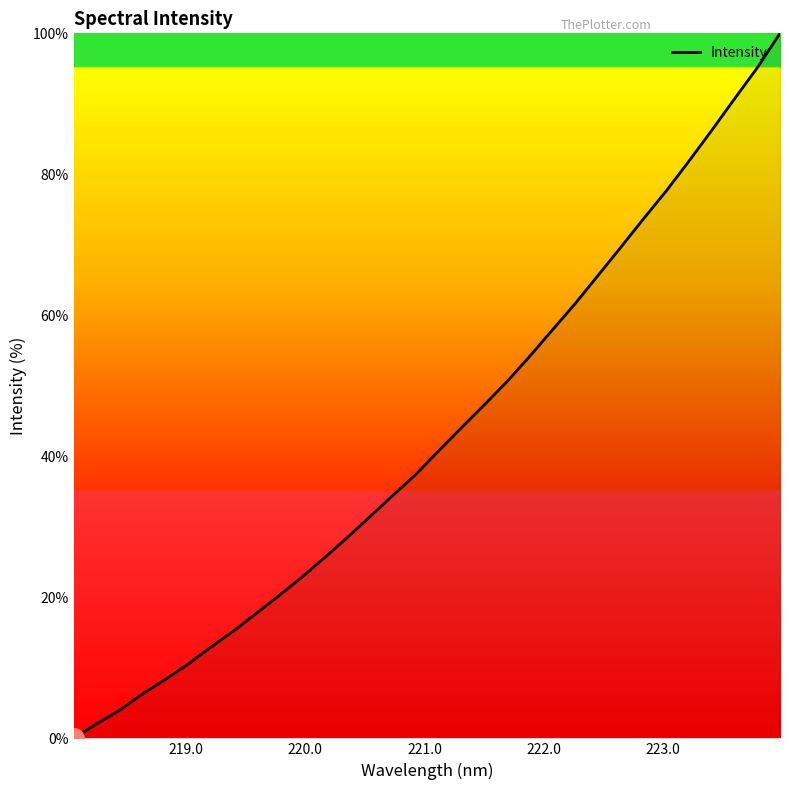

What is the maximum value shown in the chart?

100.0